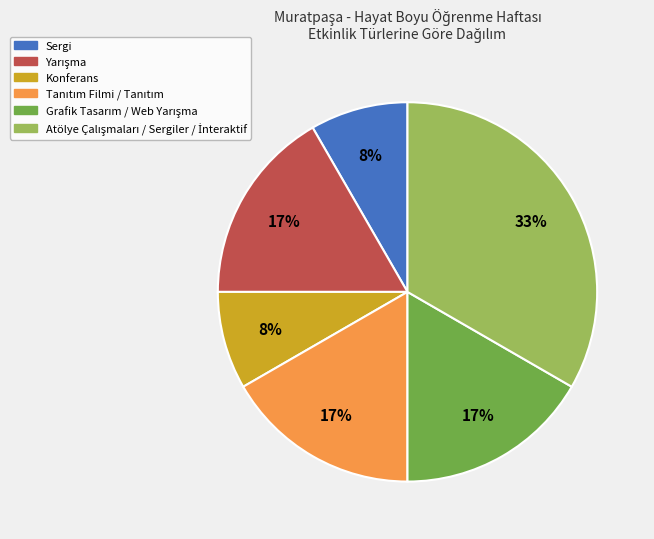

Does any single category account for the majority?

No